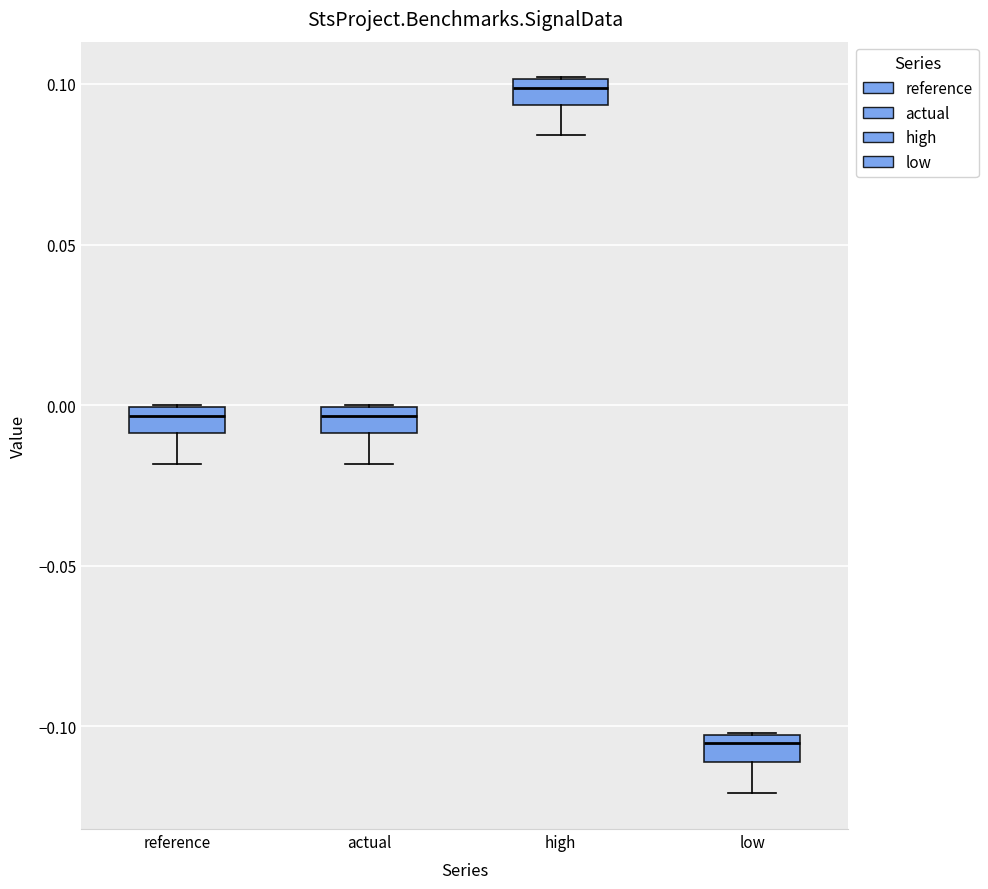

Reading left to right, transcribe this box plot: for each box, give where its median line is, the range the box spans, and where its two whiskers end, as read against the y-axis. The values are not printed on the chart, so give them approximately, as read against the axis.

reference: median -0.005, box -0.010 to 0.000, whiskers -0.020 to 0.000
actual: median -0.005, box -0.010 to 0.000, whiskers -0.020 to 0.000
high: median 0.100 (just below the box's upper edge), box 0.095 to 0.100, whiskers 0.085 to 0.100
low: median -0.105 (just below the box's upper edge), box -0.110 to -0.105, whiskers -0.120 to -0.100